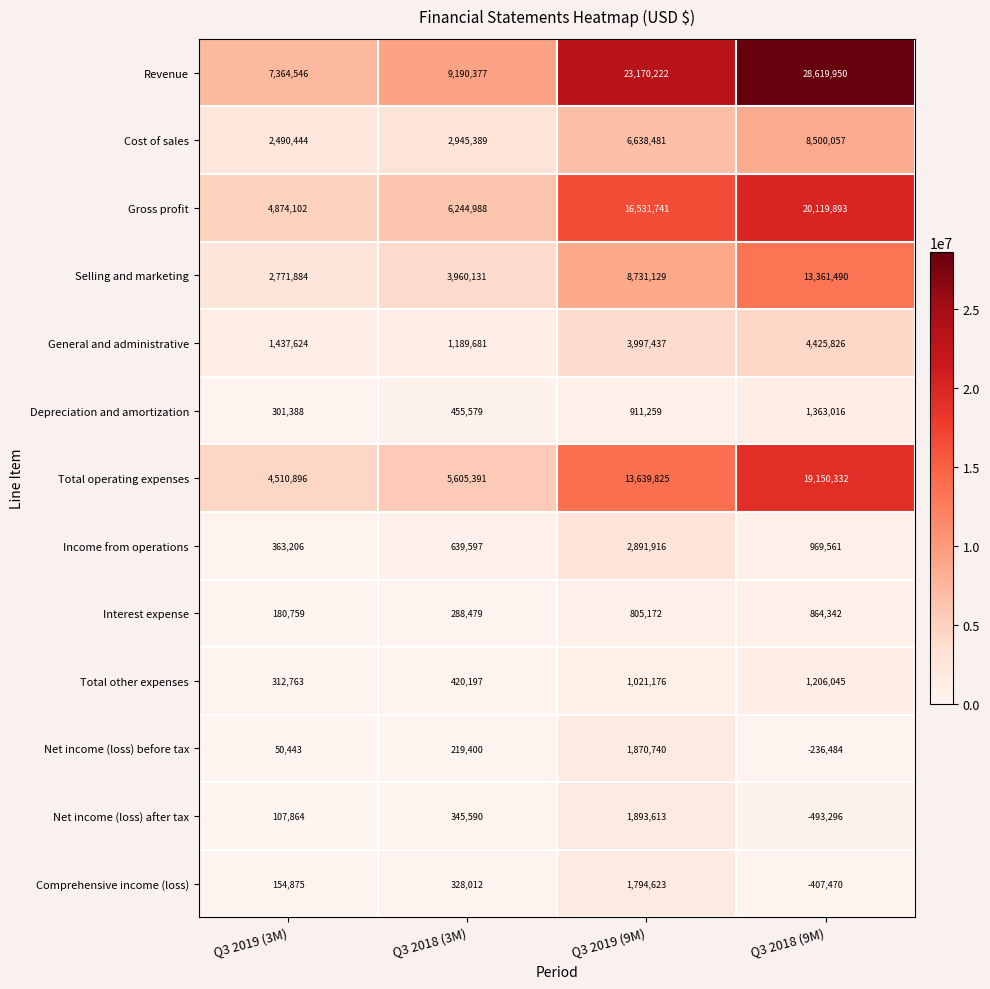

List the series in order of their peak value, highest first.

Revenue, Gross profit, Total operating expenses, Selling and marketing, Cost of sales, General and administrative, Income from operations, Net income (loss) after tax, Net income (loss) before tax, Comprehensive income (loss), Depreciation and amortization, Total other expenses, Interest expense